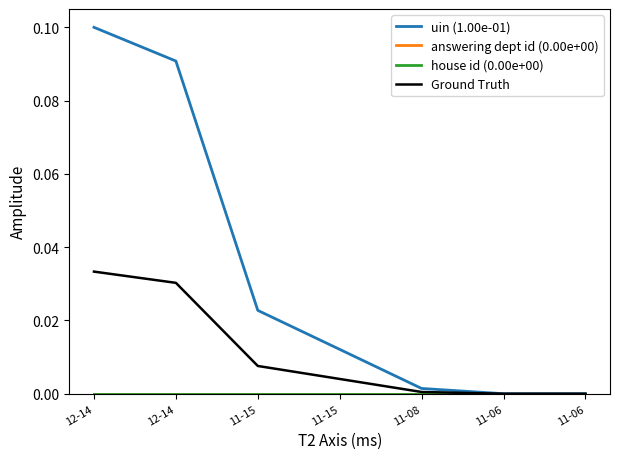

At how many categories does at least one series exceed 0?

7